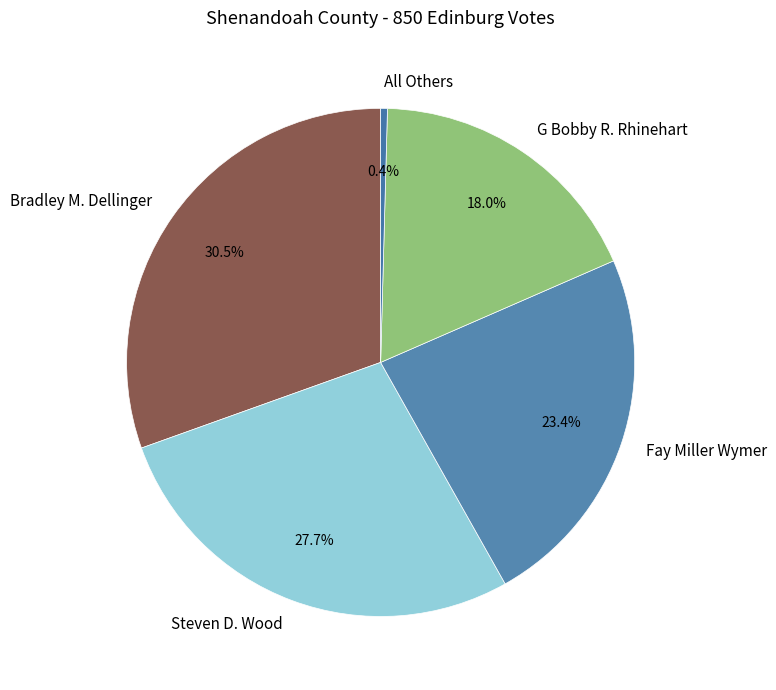

Rank the categories by value from lowest to highest.

All Others, G Bobby R. Rhinehart, Fay Miller Wymer, Steven D. Wood, Bradley M. Dellinger